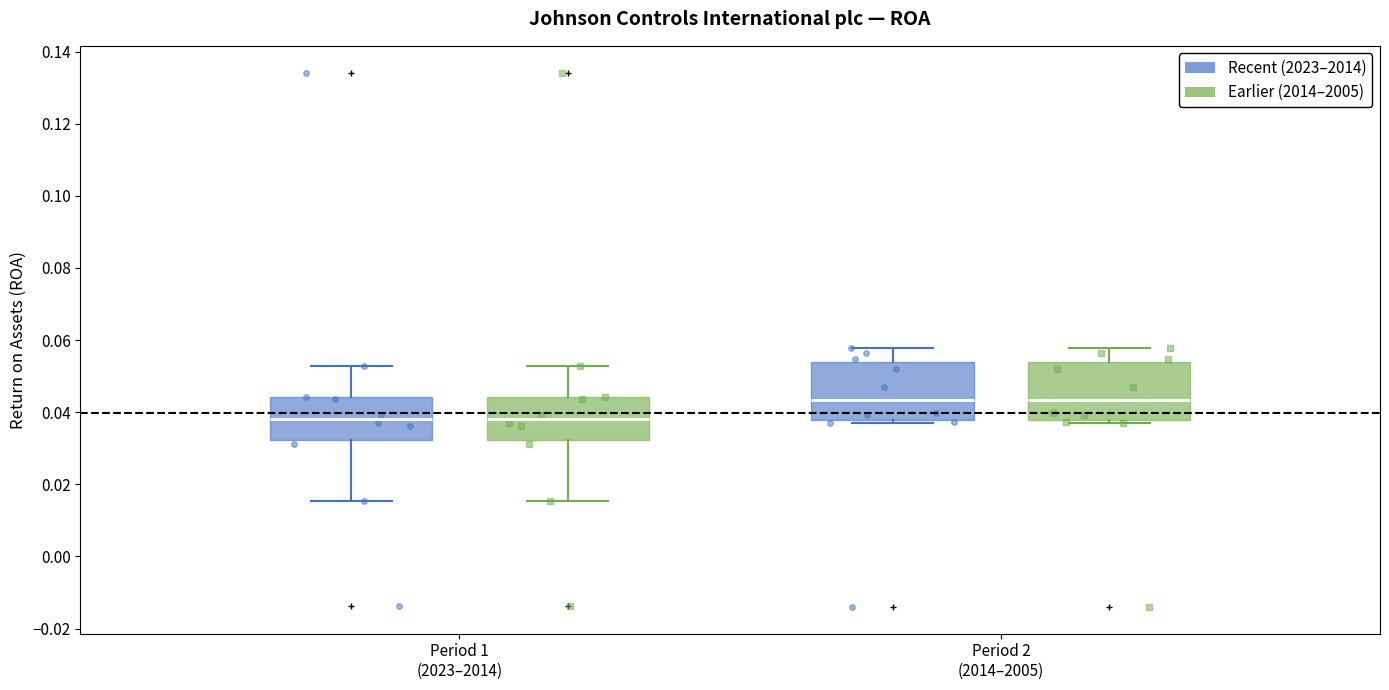

Where is the lower edge of the box for Period 2 (2014–2005) (Recent (2023–2014)) on the y-axis? The values are not printed on the chart, so give them approximately, as read against the axis.

0.038